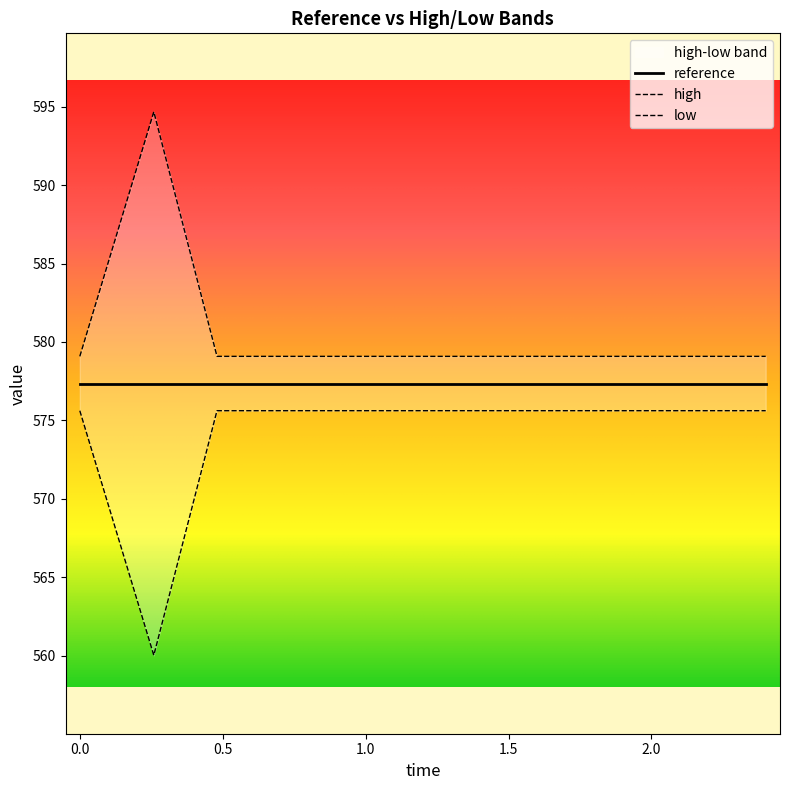

What is the minimum value for low?

560.0